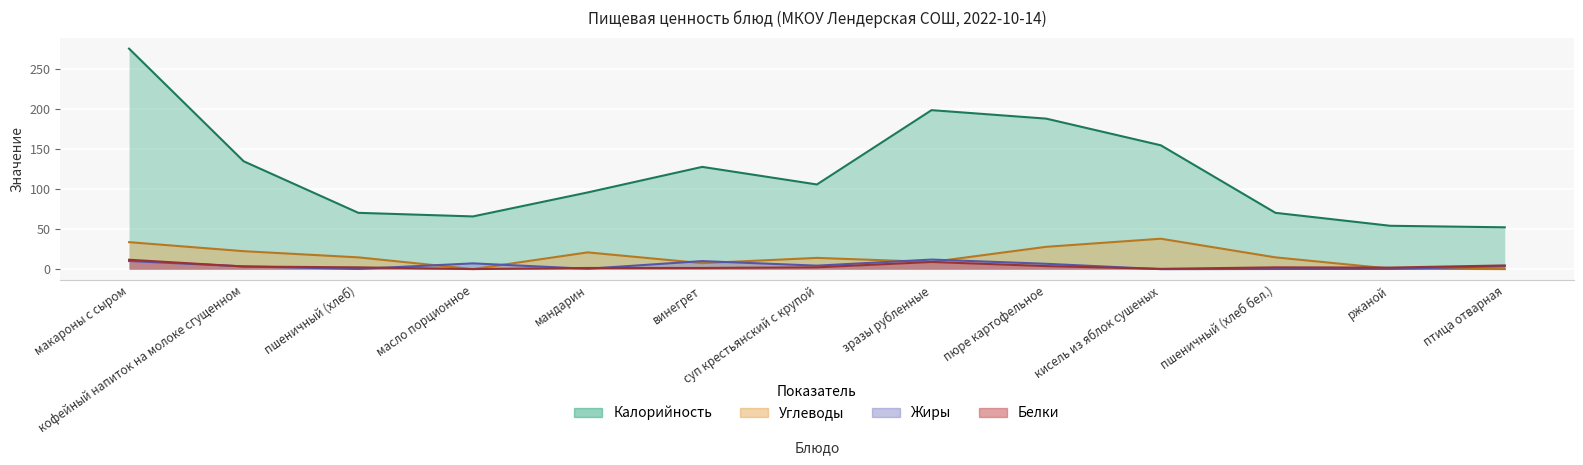

Reading left to right, transcribe all the data shown in this chart.

Калорийность: макароны с сыром=276.0	кофейный напиток на молоке сгущенном=135.0	пшеничный (хлеб)=70.5	масло порционное=66.0	мандарин=96.0	винегрет=128.0	суп крестьянский с крупой=106.0	зразы рубленные=199.0	пюре картофельное=188.4	кисель из яблок сушеных=155.0	пшеничный (хлеб бел.)=70.5	ржаной=54.3	птица отварная=52.4
Белки: макароны с сыром=11.8	кофейный напиток на молоке сгущенном=3.3	пшеничный (хлеб)=2.3	масло порционное=0.1	мандарин=1.5	винегрет=1.5	суп крестьянский с крупой=2.3	зразы рубленные=9.0	пюре картофельное=3.8	кисель из яблок сушеных=0.4	пшеничный (хлеб бел.)=2.3	ржаной=2.0	птица отварная=4.7
Жиры: макароны с сыром=10.2	кофейный напиток на молоке сгущенном=3.5	пшеничный (хлеб)=0.2	масло порционное=7.2	мандарин=0.5	винегрет=10.1	суп крестьянский с крупой=4.4	зразы рубленные=12.0	пюре картофельное=6.7	кисель из яблок сушеных=0.0	пшеничный (хлеб бел.)=0.2	ржаной=0.4	птица отварная=3.7
Углеводы: макароны с сыром=33.8	кофейный напиток на молоке сгущенном=22.5	пшеничный (хлеб)=14.8	масло порционное=0.1	мандарин=21.0	винегрет=7.5	суп крестьянский с крупой=14.1	зразы рубленные=9.0	пюре картофельное=28.0	кисель из яблок сушеных=38.1	пшеничный (хлеб бел.)=14.8	ржаной=0.7	птица отварная=0.1